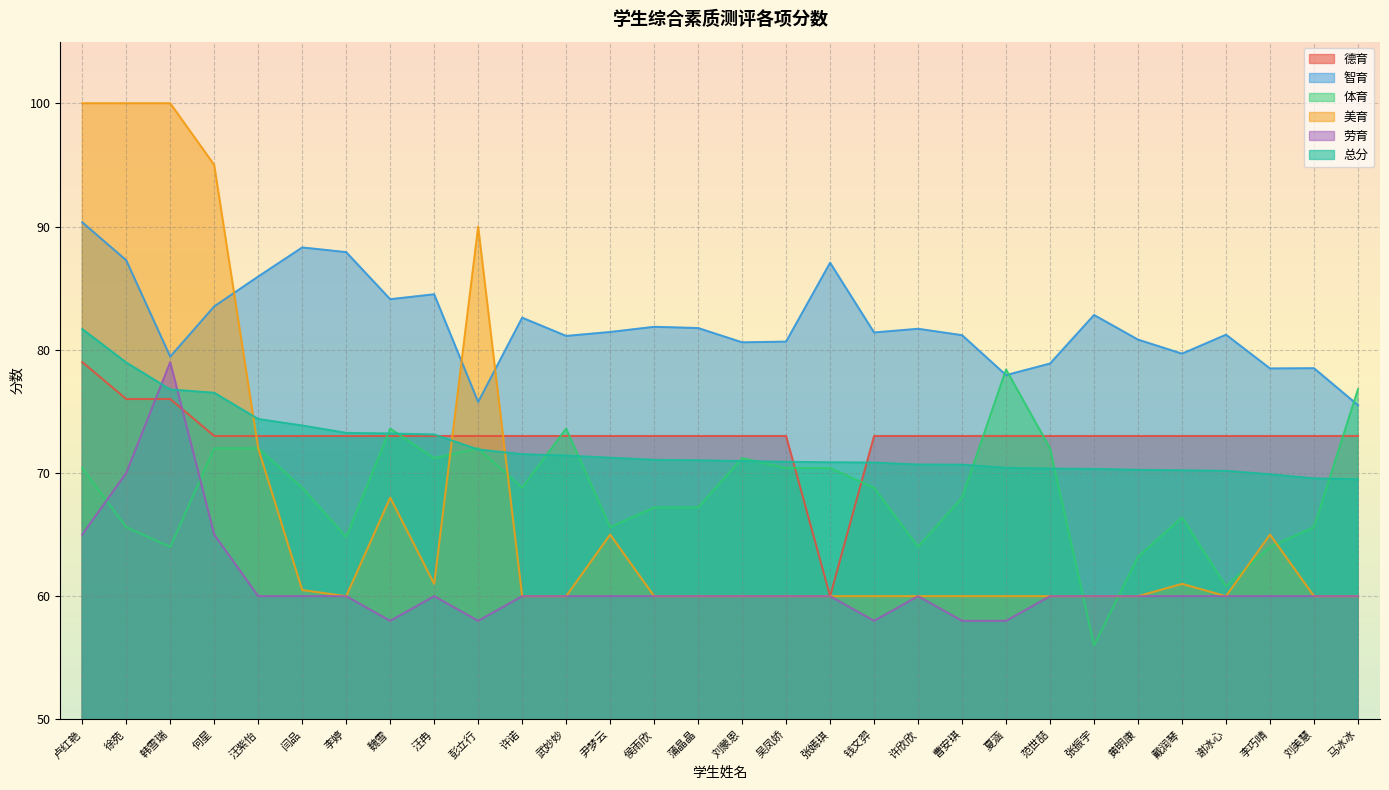

Does the chart display data point markers on the line(s)?

No